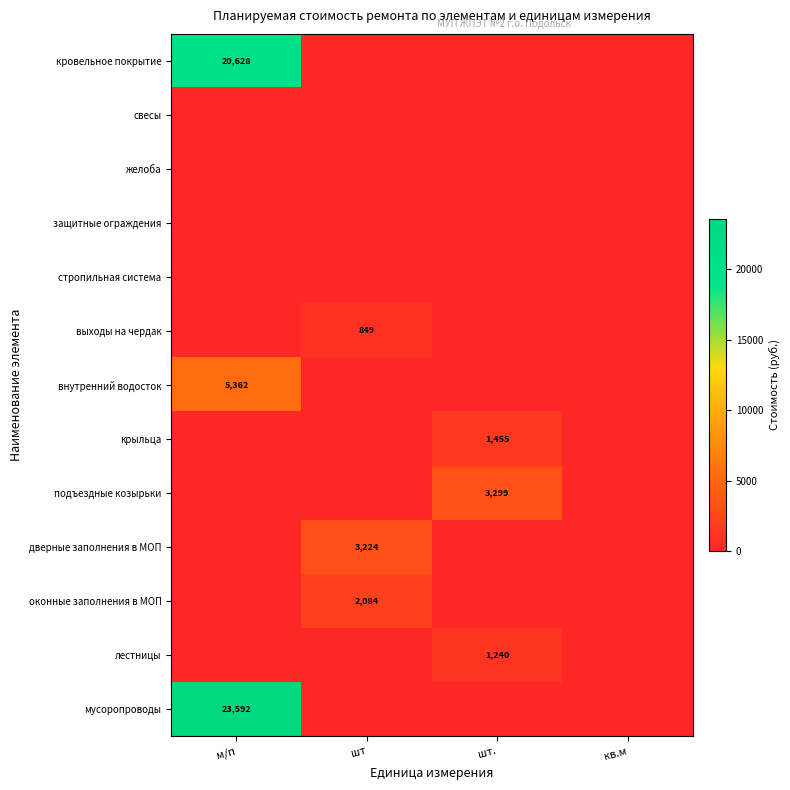

The подъездные козырьки series shows 3299 at шт.. True or false?

True